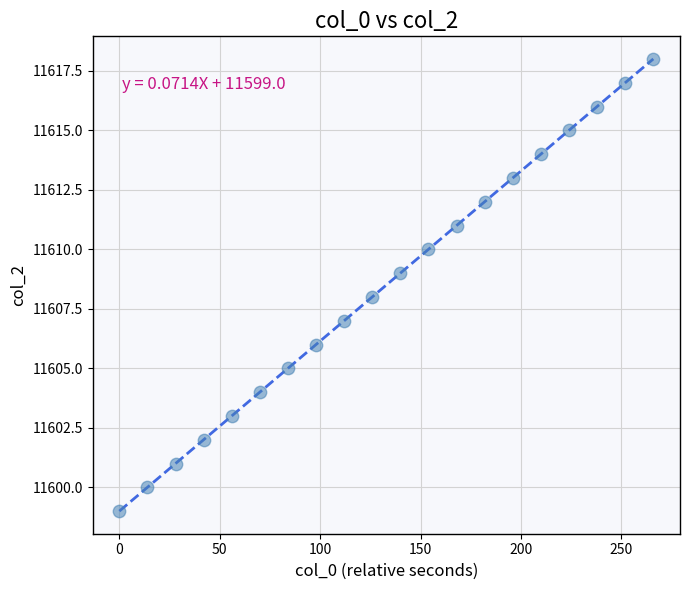

What is the range of Y values (max minus min)?

19